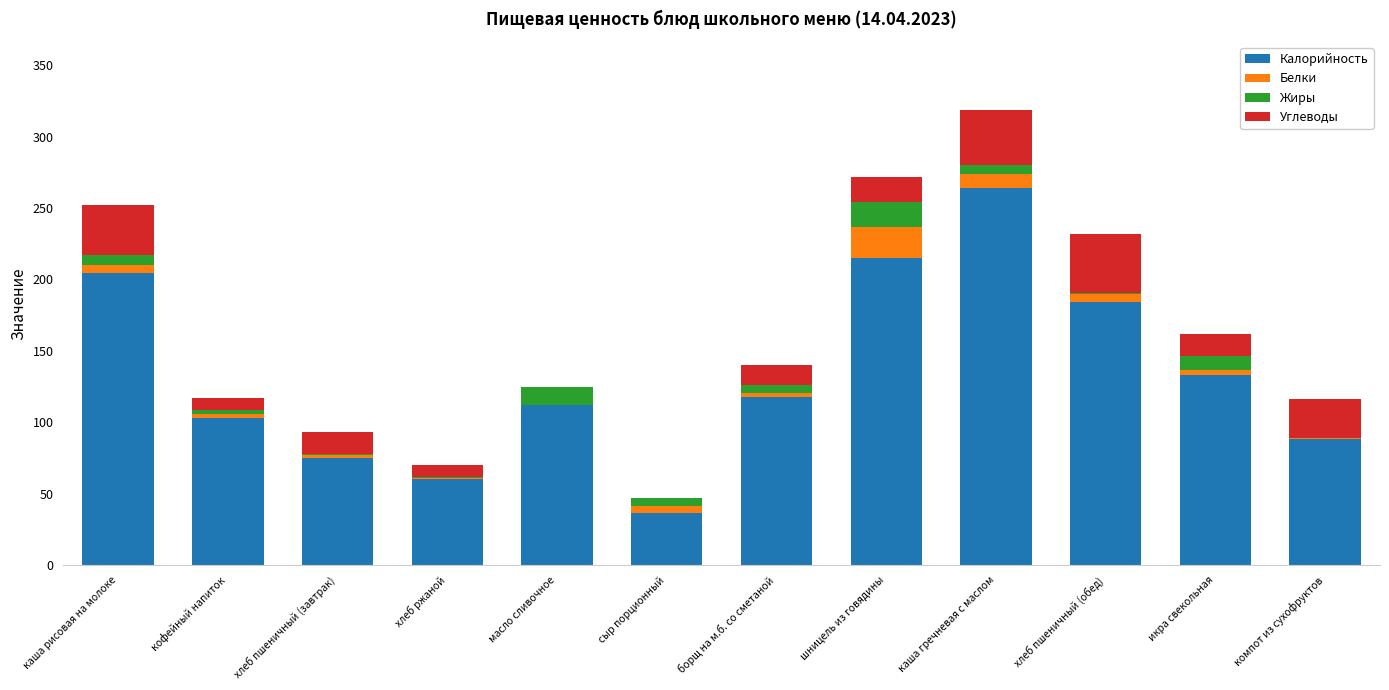

At which category is the sum across all series the highest?

каша гречневая с маслом